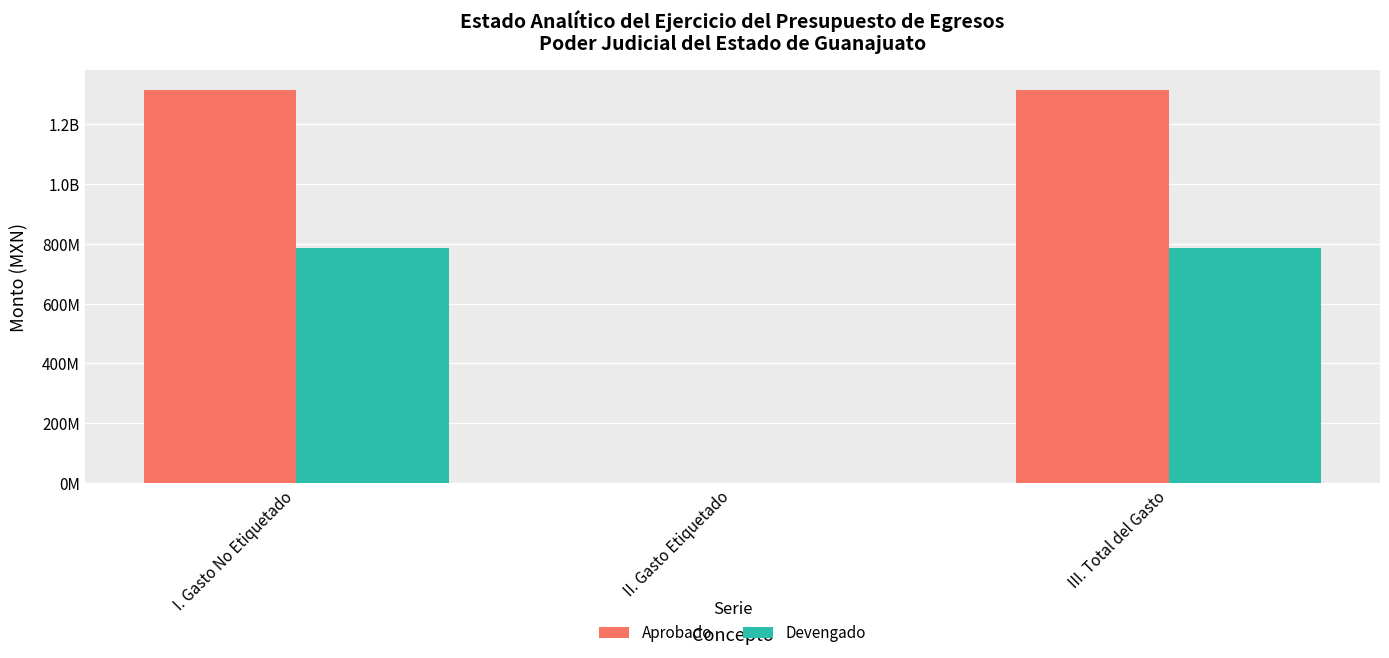

What are all the series names shown in the legend?

Aprobado, Devengado